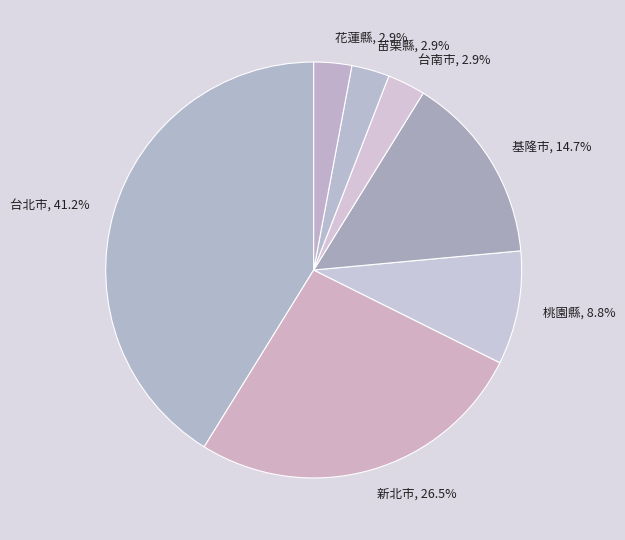

Count the number of slices in the pie.

7